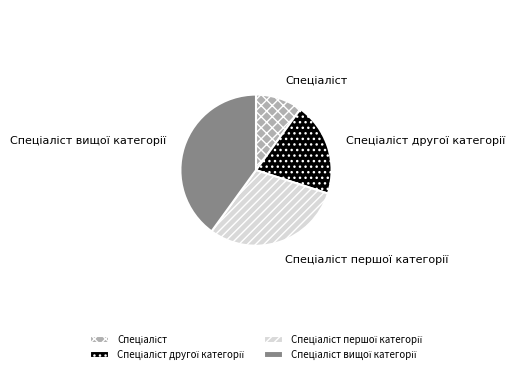

Is there any slice that represents more than half of the pie?

No